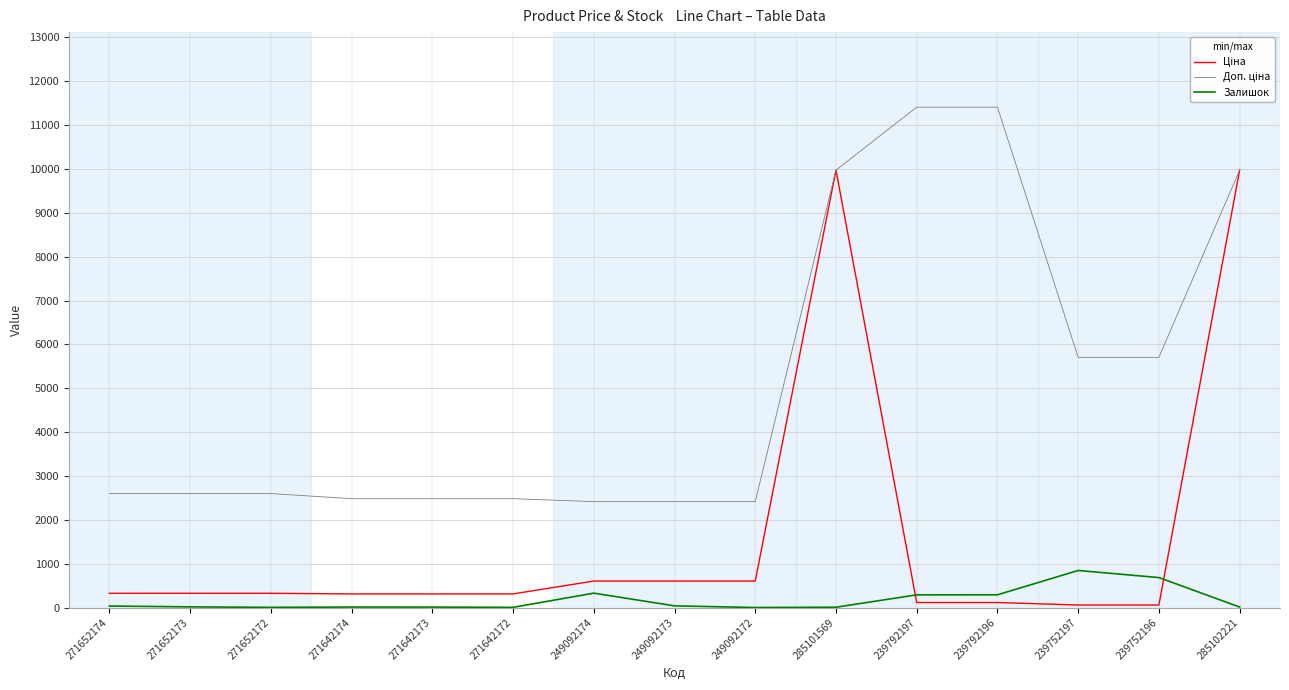

What is the spread (max minus min) of values at 249092172?

2414.8